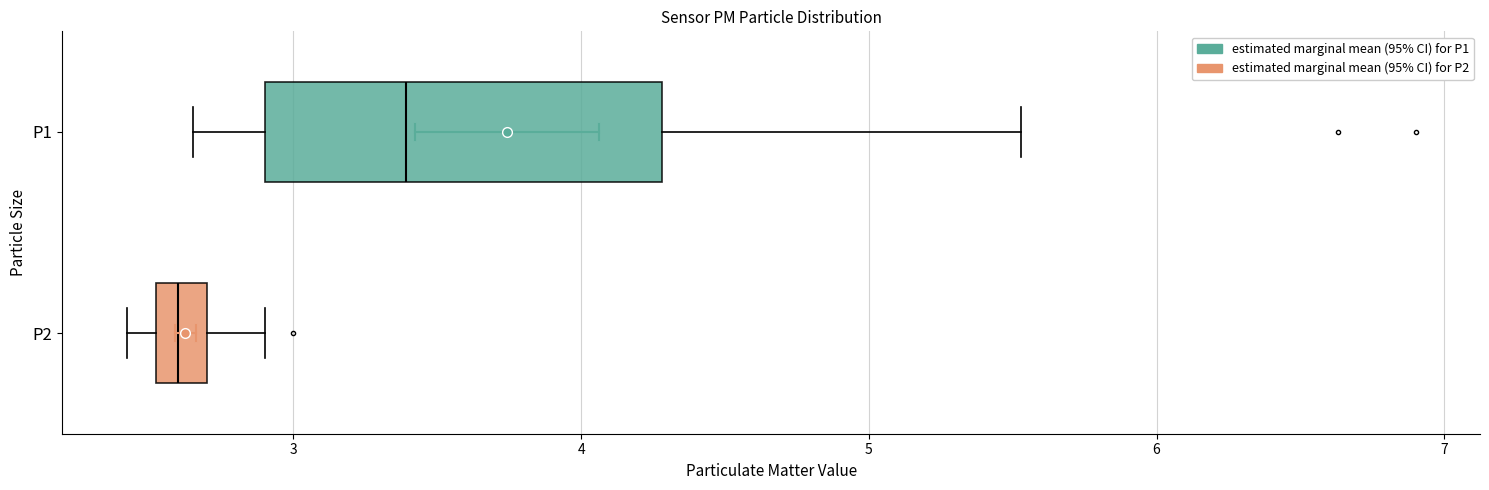

Reading bottom to top, read every box against the x-axis: the position of its median line, the range the box covers, and the ends of its whiskers. The values are not printed on the chart, so give them approximately, as read against the axis.

P2: median 2.6, box 2.5 to 2.7, whiskers 2.4 to 2.9
P1: median 3.4, box 2.9 to 4.3, whiskers 2.7 to 5.5